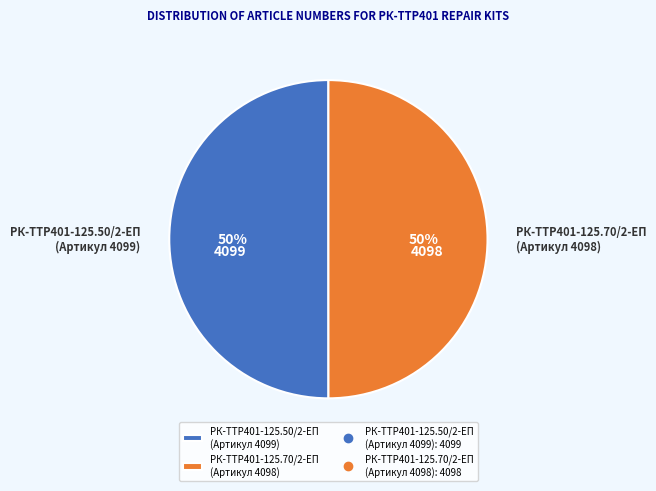

Do РК-TTР401-125.70/2-ЕП (Артикул 4098) and РК-TTР401-125.50/2-ЕП (Артикул 4099) together represent more than half of the pie?

Yes